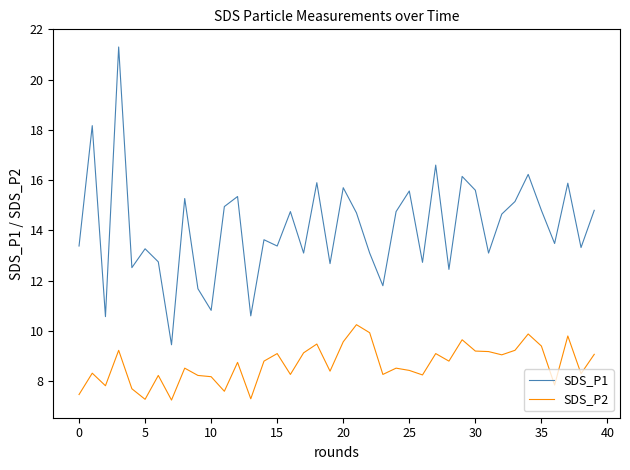

Which series has the largest range (max minus min)?

SDS_P1